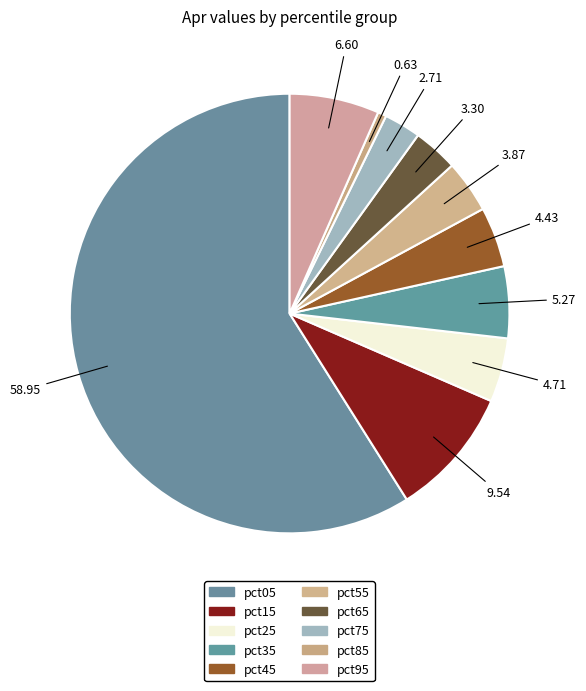

Which category has the biggest portion of the pie?

pct05